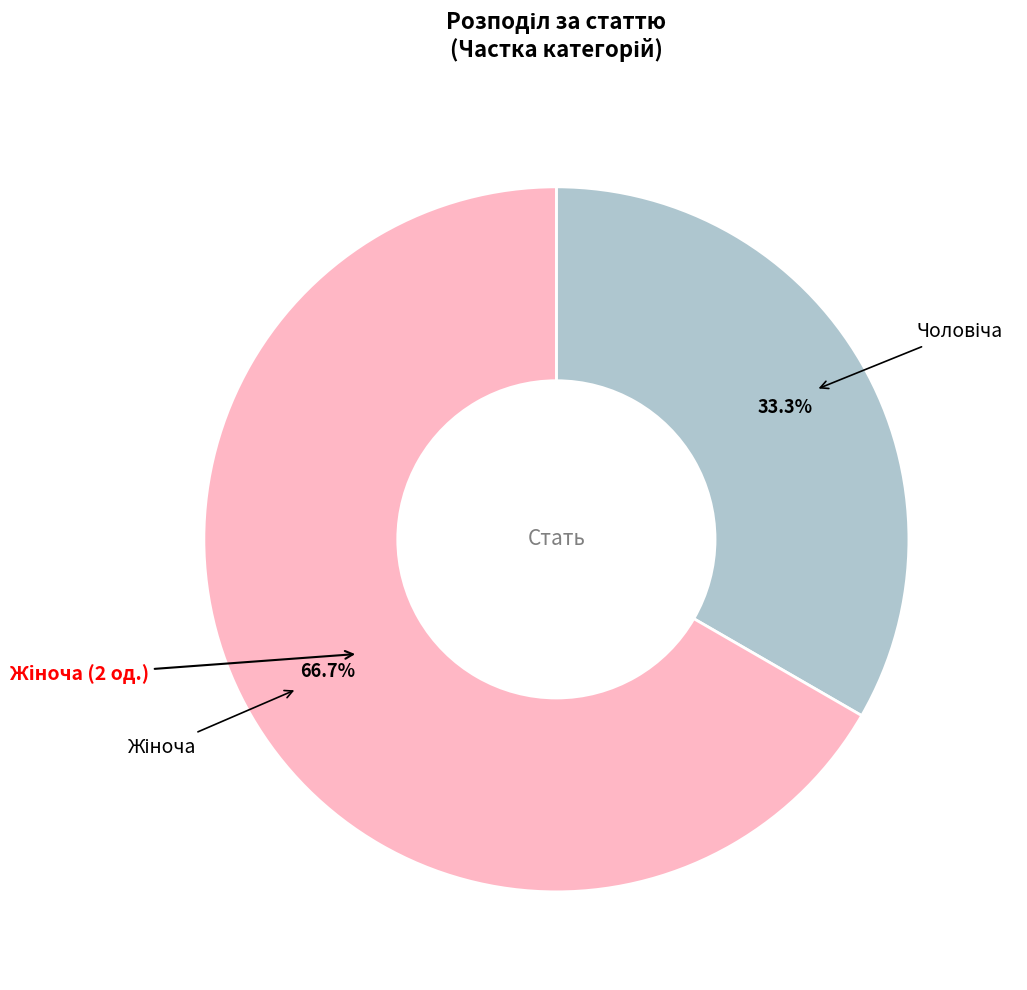

Is there a majority slice in this chart?

Yes